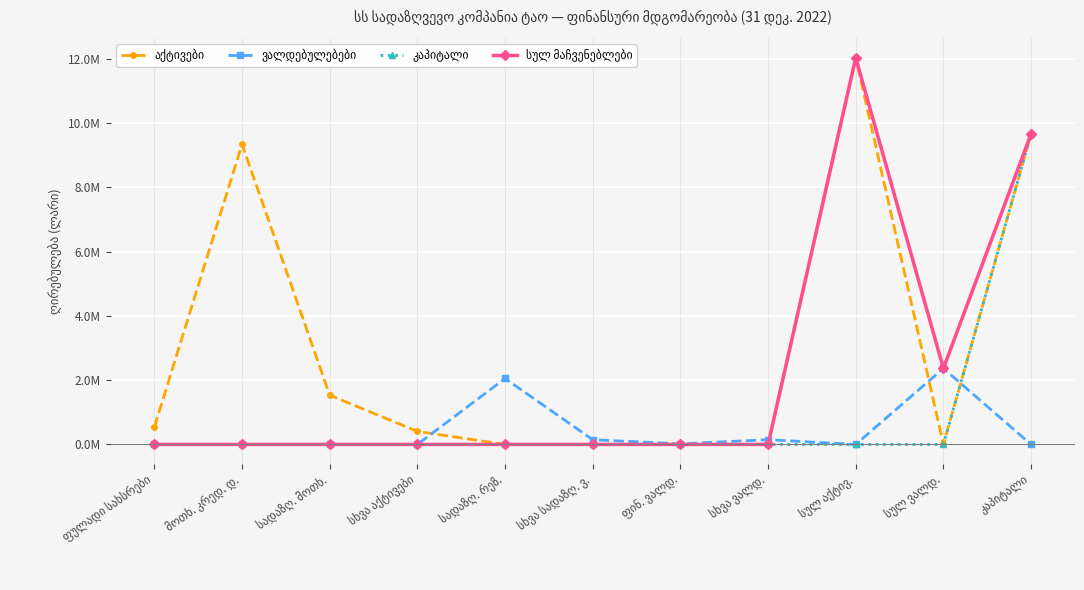

What is the highest value of the ვალდებულებები series?

2364701.4